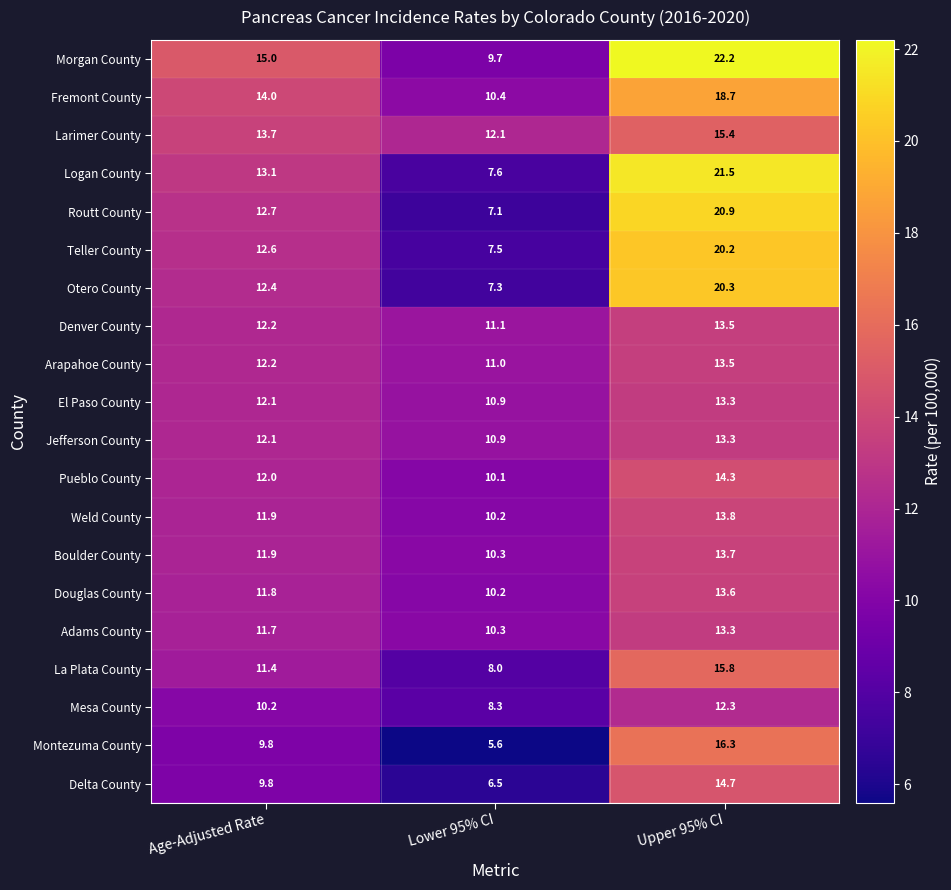

What is the difference between the Morgan County values at Lower 95% CI and Upper 95% CI?

12.5